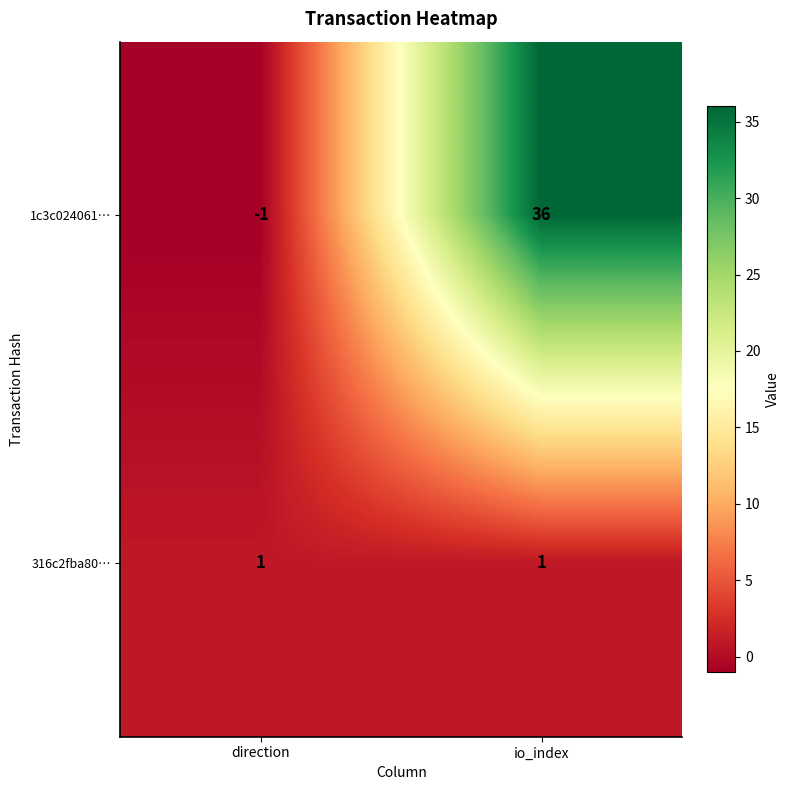

What is the total value across all series at io_index?

37